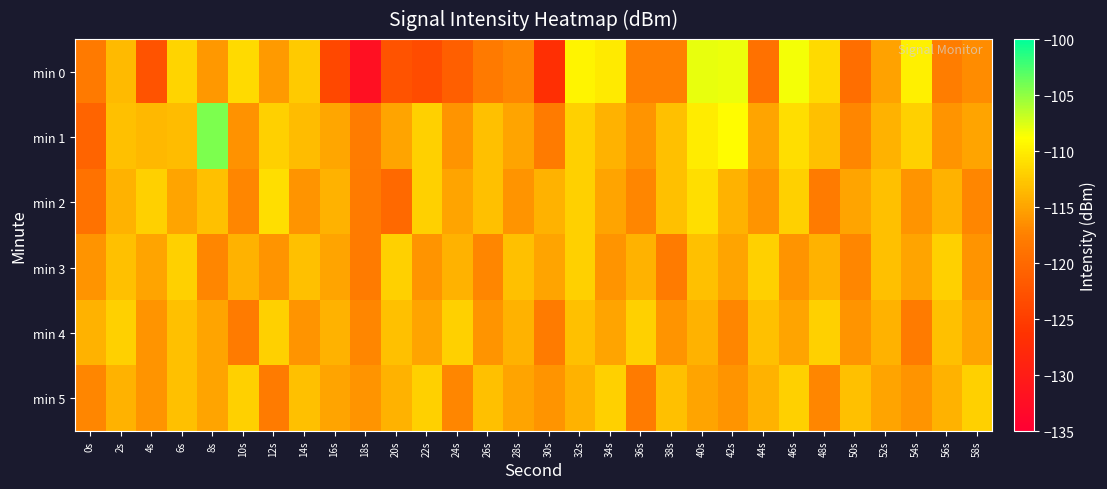

At 54s, list the series in order from smallest to largest.

min 4, min 2, min 5, min 3, min 1, min 0